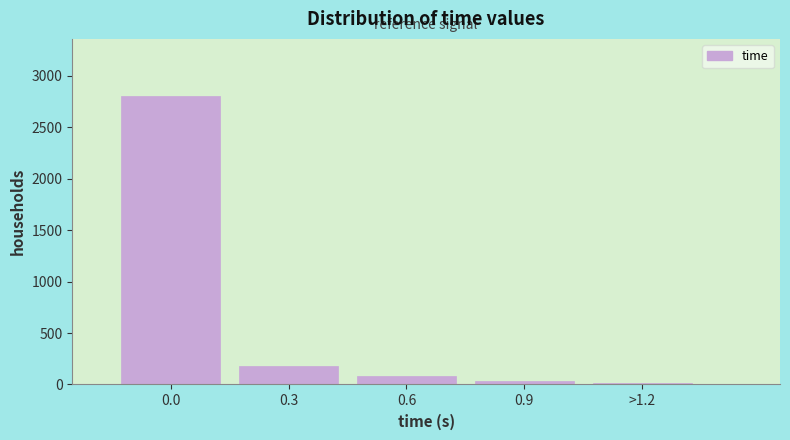

Reading left to right, extract all data points from this chart.

2800	180	80	30	16